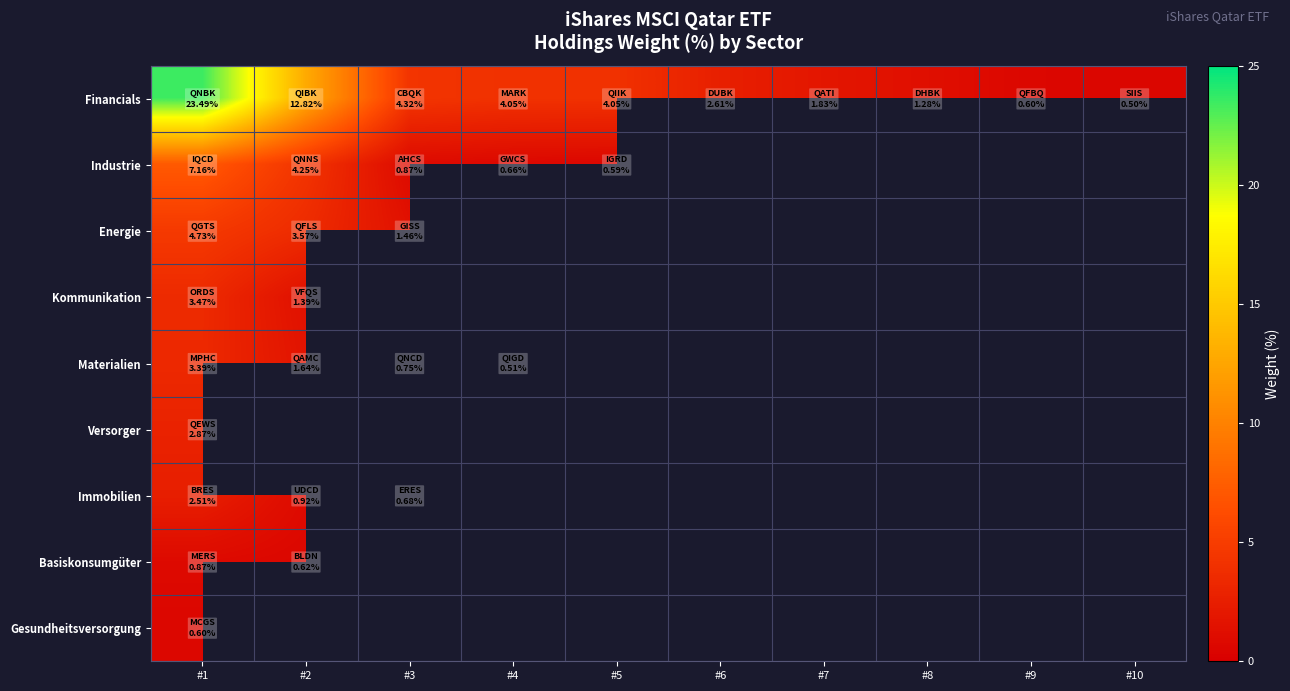

What is the total value across all series at #1?

49.1